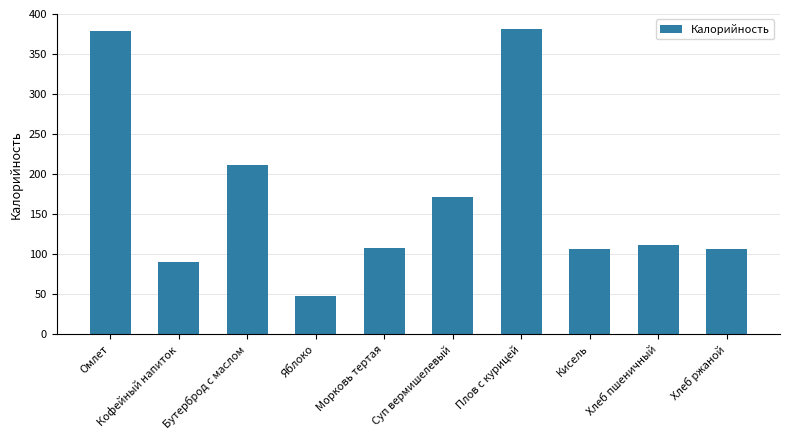

What is the value of the 10th bar from the left?

107.0